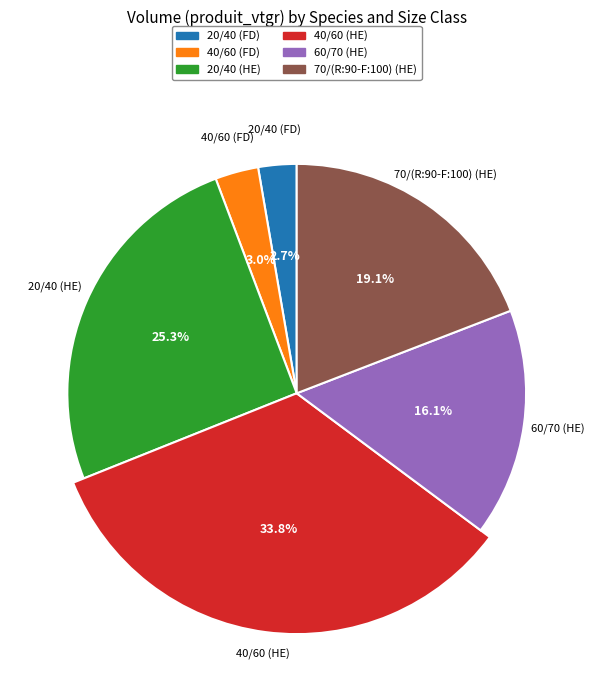

Is there any slice that represents more than half of the pie?

No